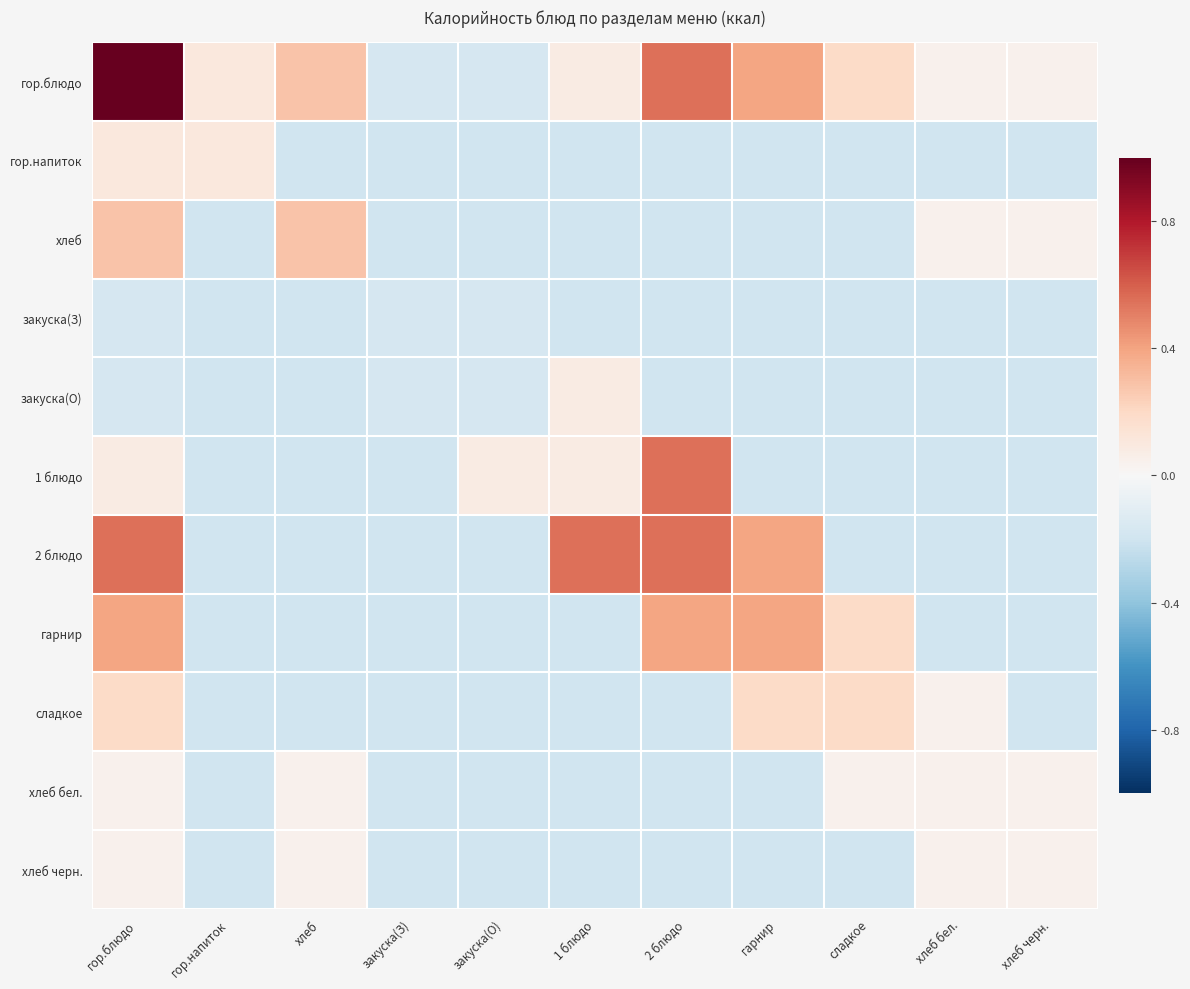

At which category is the sum across all series the highest?

гор.блюдо